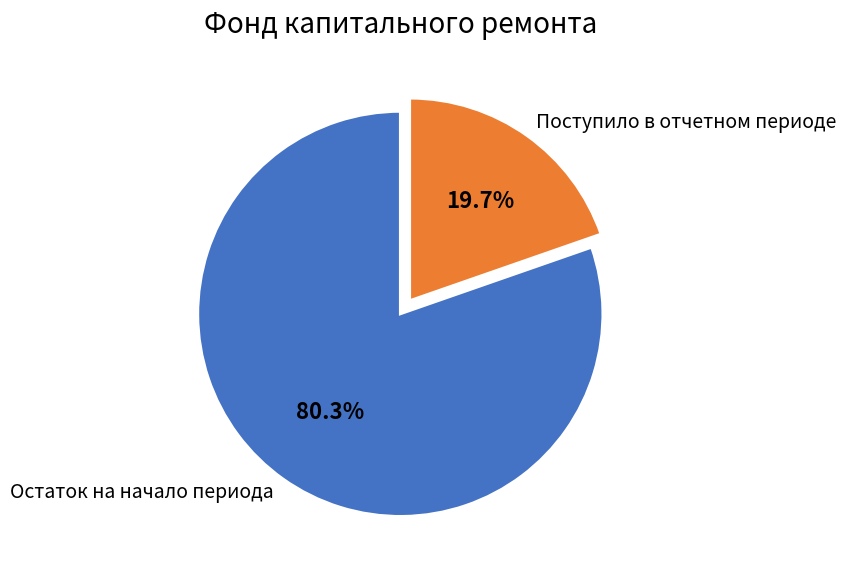

What percentage is NOT represented by Поступило в отчетном периоде?

80.3%